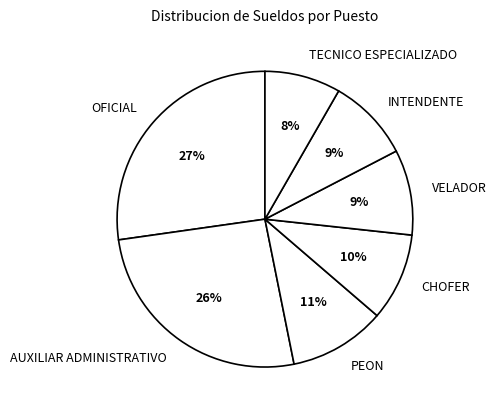

How many segments does this pie chart have?

7